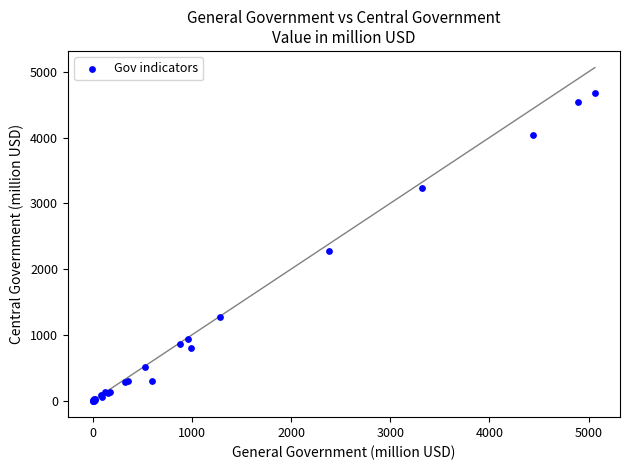

What Y value in the scatter plot is closest to 2337?

2280.6